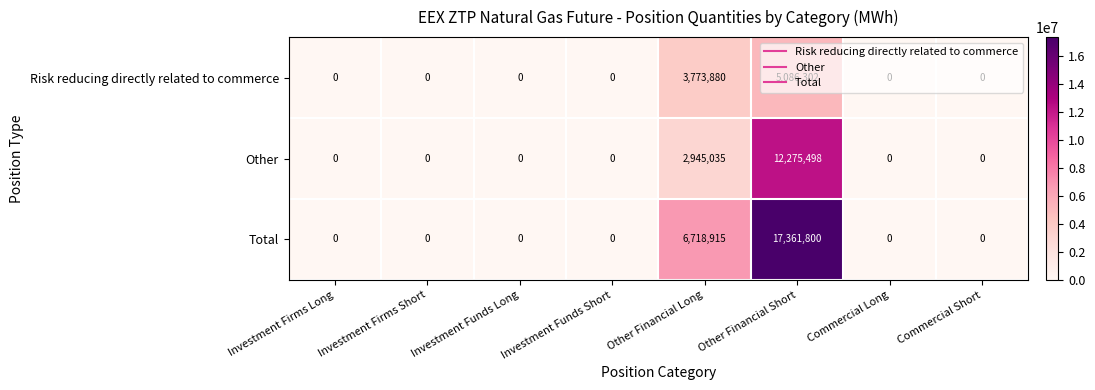

What is the sum of all Risk reducing directly related to commerce values?

8860182